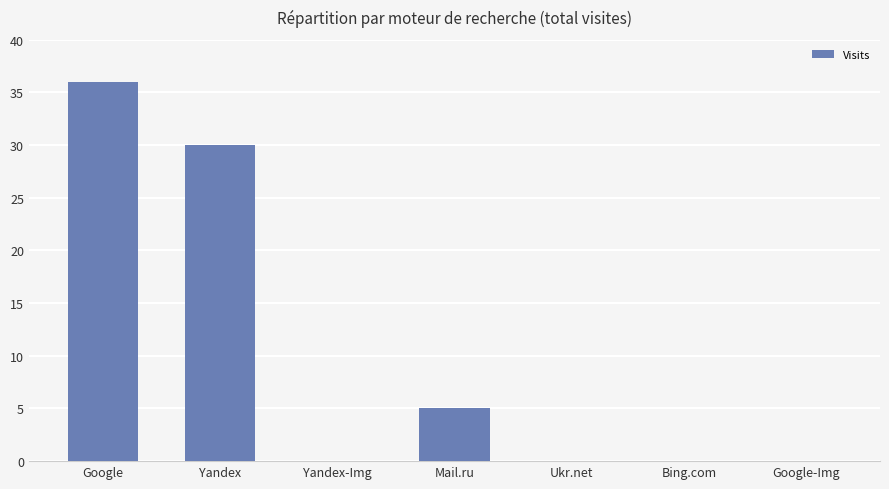

Between Mail.ru and Bing.com, which is larger?

Mail.ru